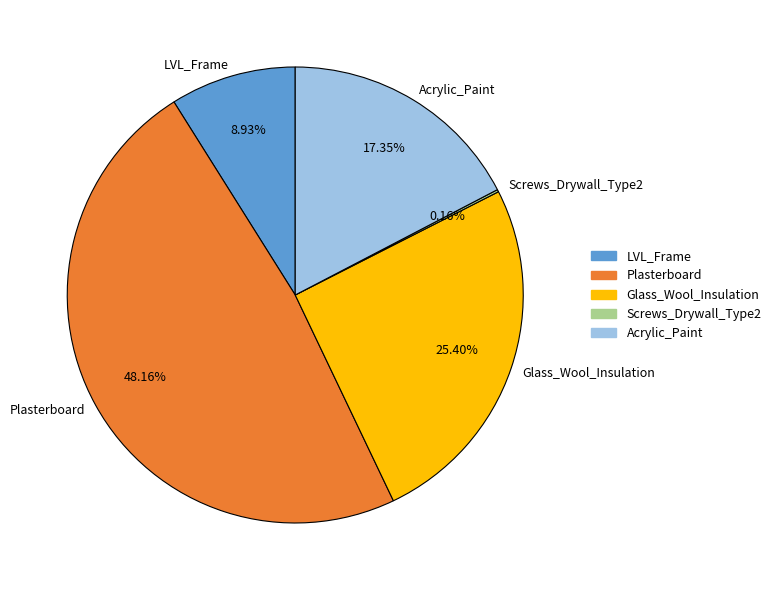

Is there any slice that represents more than half of the pie?

No